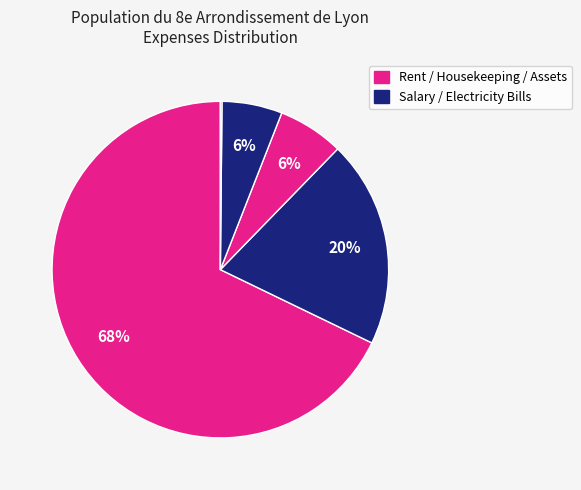

How many segments does this pie chart have?

5